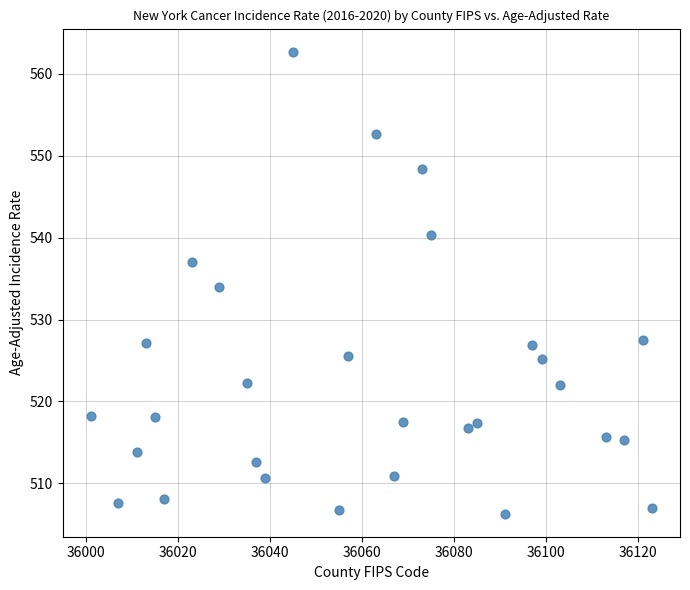

What is the range of Y values (max minus min)?

56.4